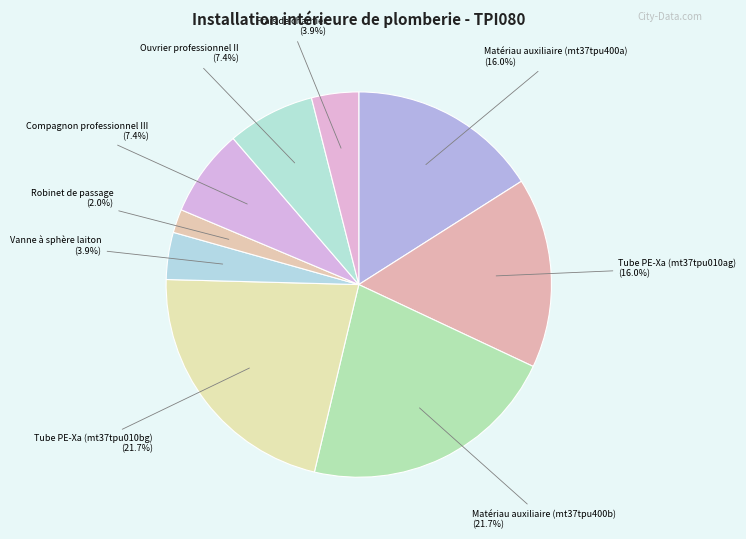

Count the number of slices in the pie.

9